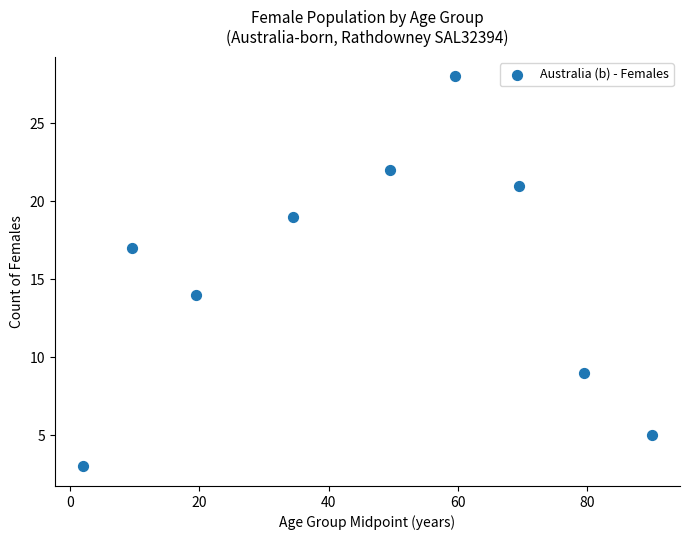

What Y value in the scatter plot is closest to 15?

14